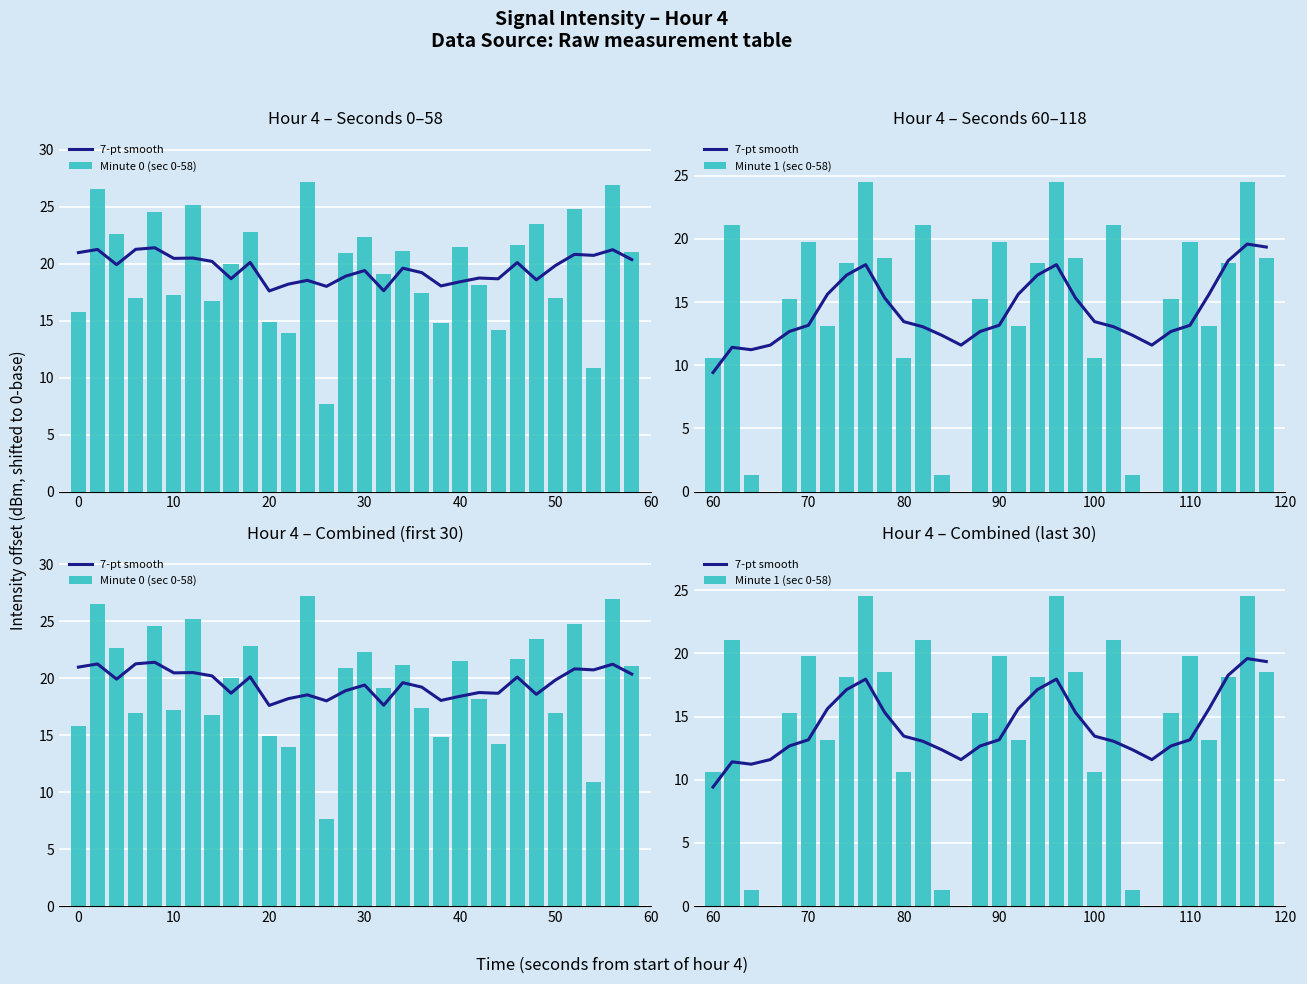

Are the bars horizontal?

No